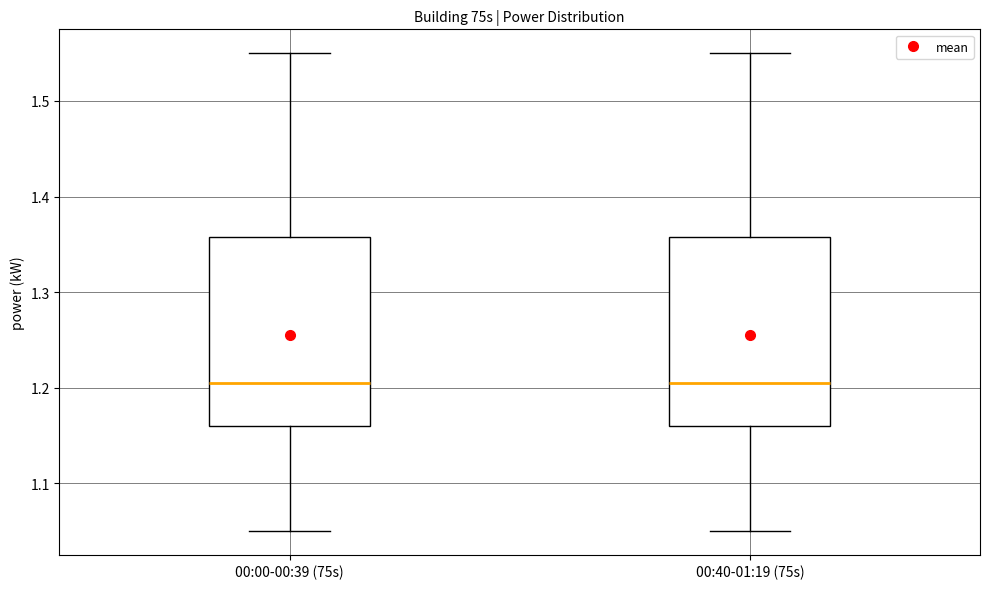

Reading left to right, transcribe this box plot: for each box, give where its median line is, the range the box spans, and where its two whiskers end, as read against the y-axis. The values are not printed on the chart, so give them approximately, as read against the axis.

00:00-00:39 (75s): median 1.21, box 1.16 to 1.36, whiskers 1.05 to 1.55
00:40-01:19 (75s): median 1.21, box 1.16 to 1.36, whiskers 1.05 to 1.55